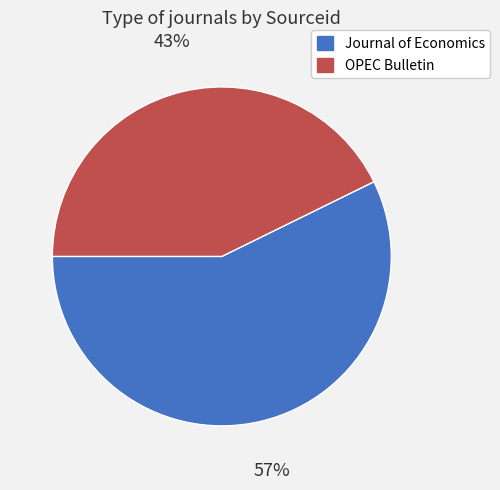

Is there any slice that represents more than half of the pie?

Yes